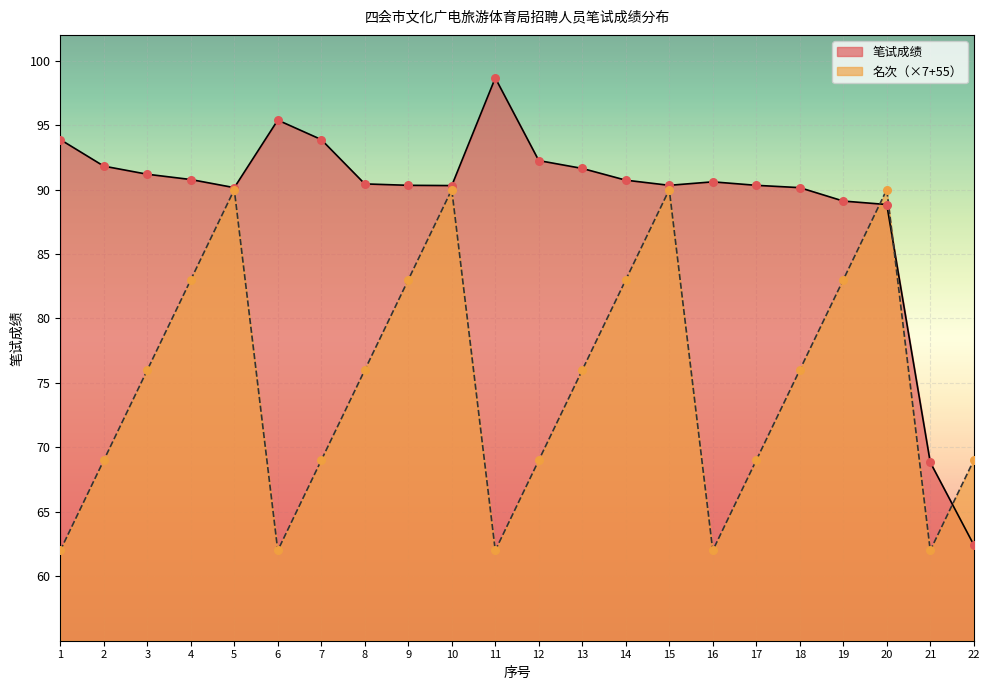

Is the value of 名次 at 15 greater than the value of 笔试成绩 at 7?

No